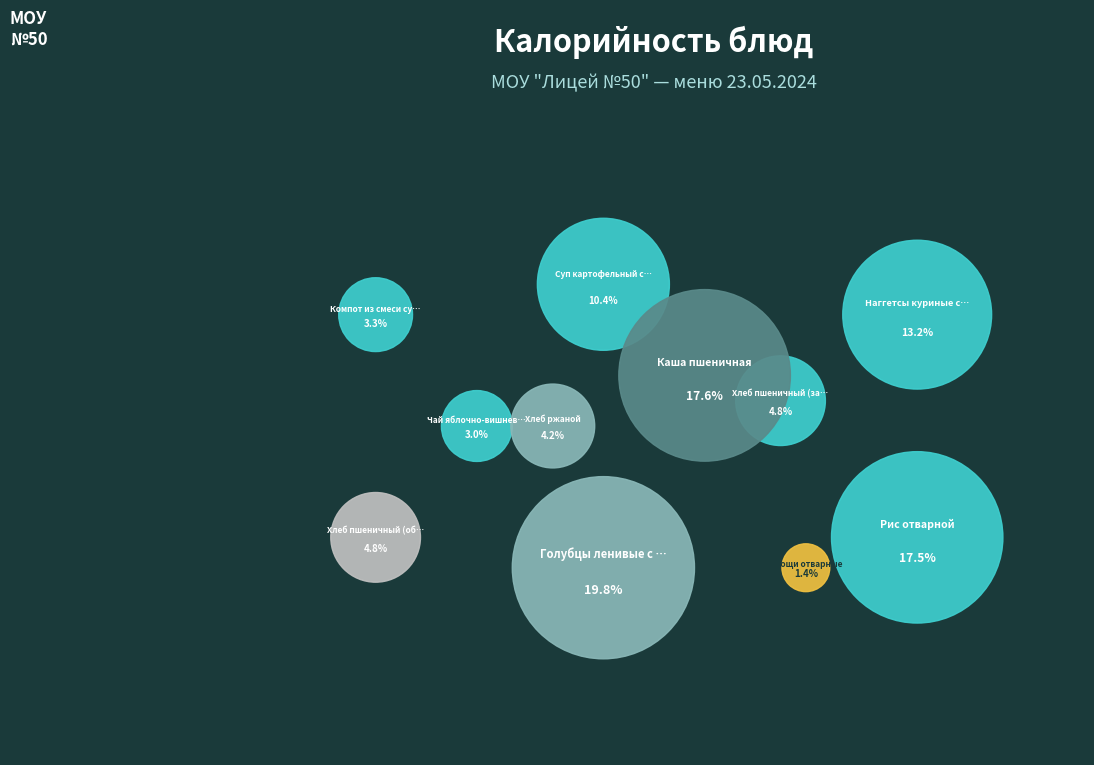

What portion of the pie excludes Голубцы ленивые с соусом томатным?

80.2%